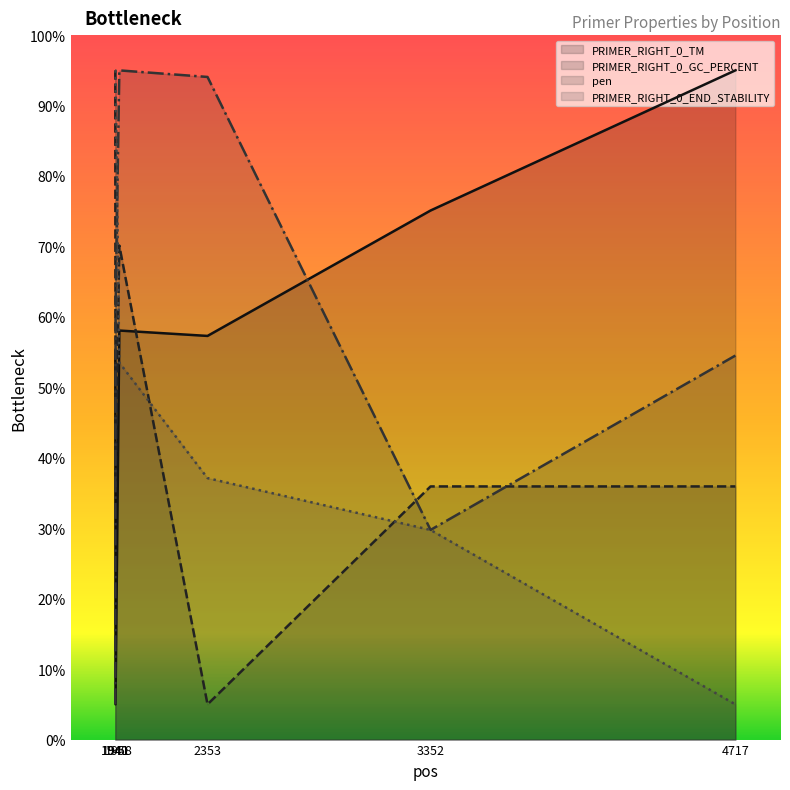

Reading left to right, extract all data points from this chart.

PRIMER_RIGHT_0_TM: 1940=55.1	1941=5.0	1958=58.1	2353=57.3	3352=75.1	4717=95.0
PRIMER_RIGHT_0_GC_PERCENT: 1940=95.0	1941=35.9	1958=70.1	2353=5.0	3352=35.9	4717=35.9
pen: 1940=5.0	1941=61.1	1958=95.0	2353=94.1	3352=29.8	4717=54.5
PRIMER_RIGHT_0_END_STABILITY: 1940=95.0	1941=95.0	1958=53.5	2353=37.1	3352=29.8	4717=5.0